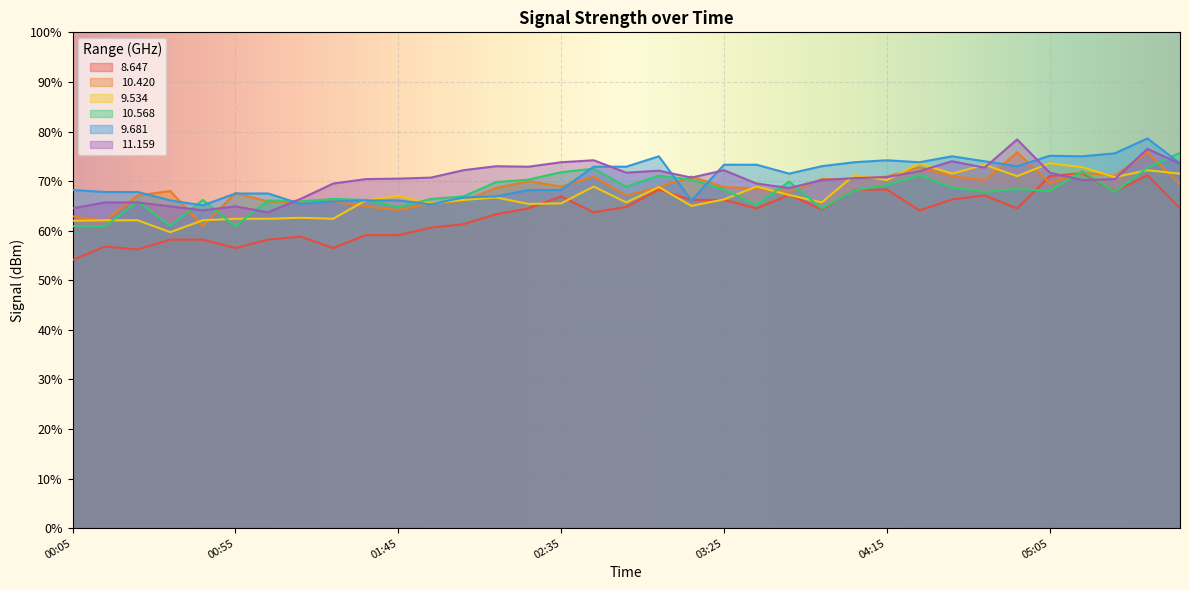

What are all the series names shown in the legend?

8.647, 10.420, 9.534, 10.568, 9.681, 11.159